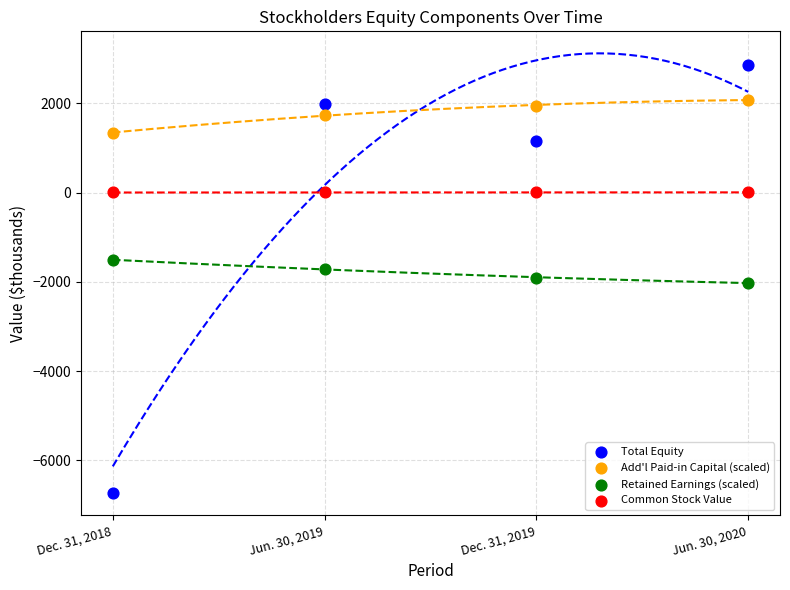

Which series reaches the maximum Y coordinate?

Total Equity